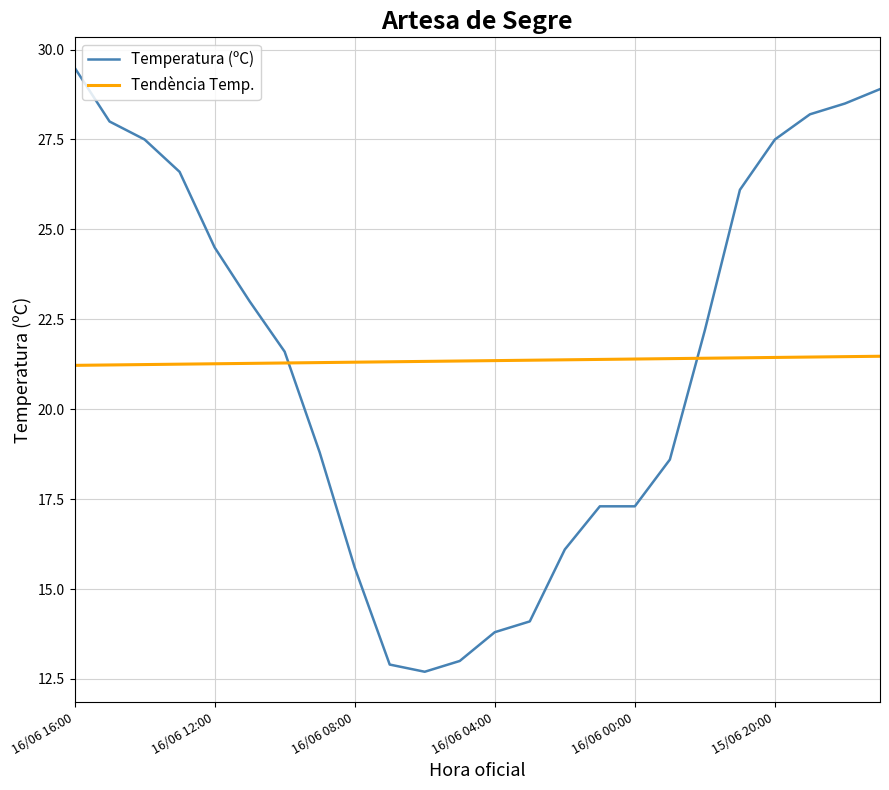

What is the highest value of the Tendència Temp. series?

21.5